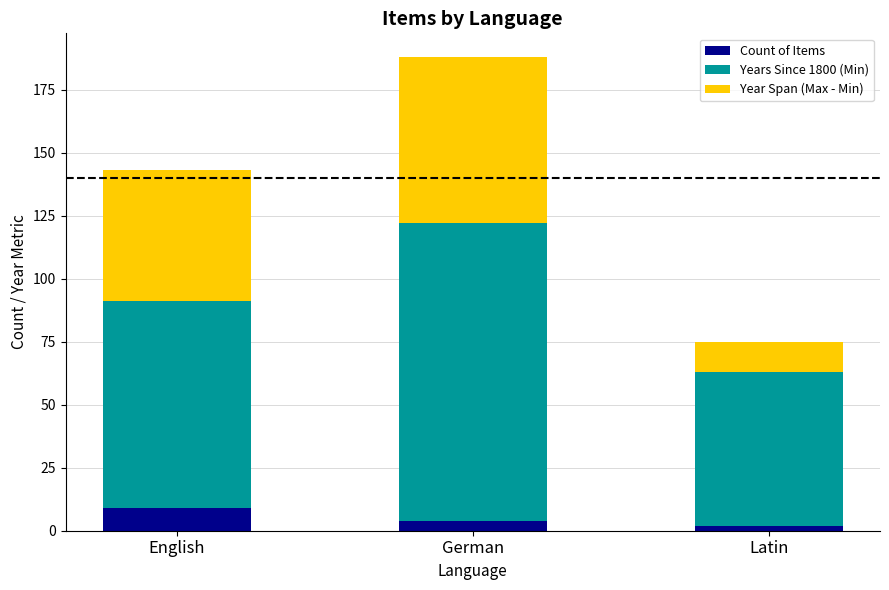

What is the difference between the maximum and minimum values in the Count of Items series?

7